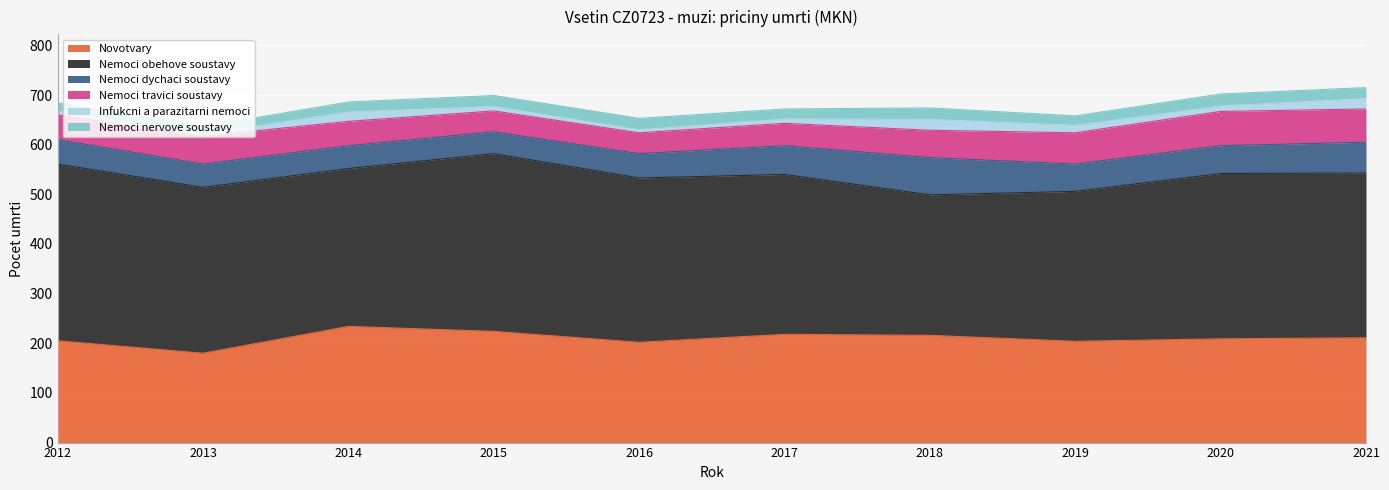

Does the chart display data point markers on the line(s)?

No